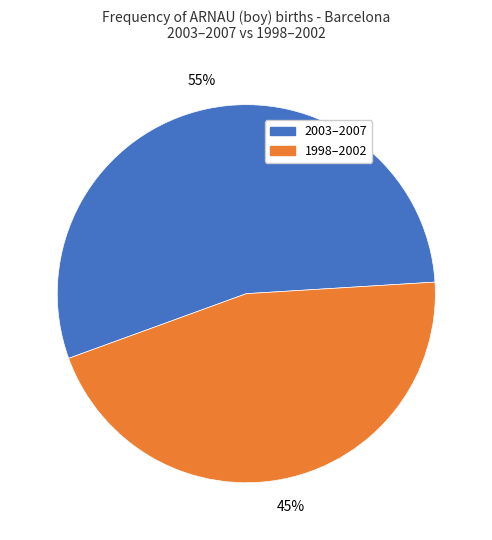

To the nearest percent, what is the average slice percentage?

50%